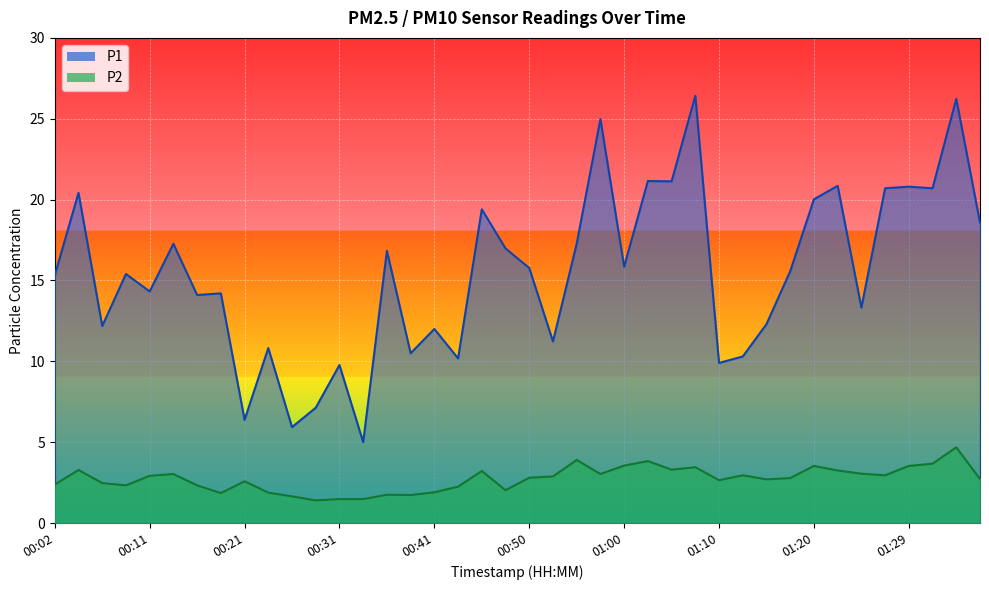

What is the difference between the highest and lowest values at 01:34?

21.6